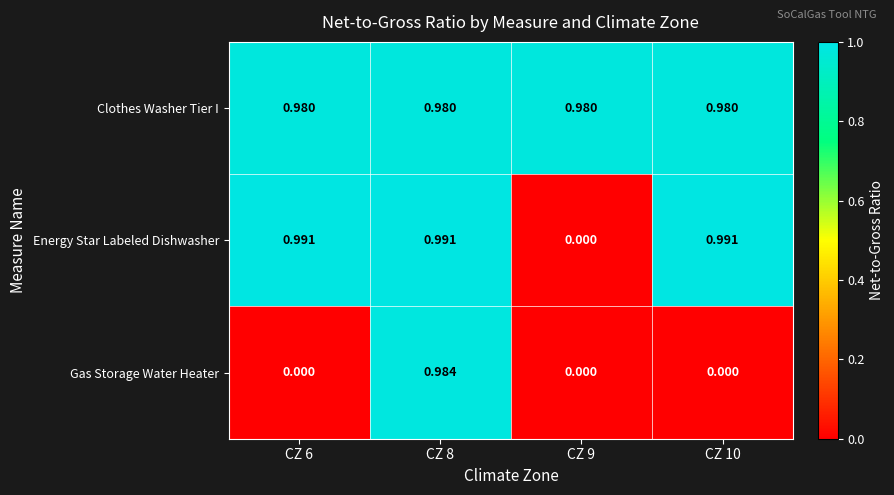

Which series has the largest range (max minus min)?

Energy Star Labeled Dishwasher